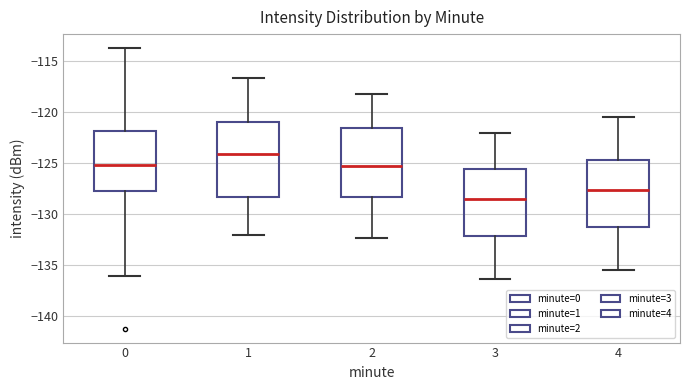

Reading left to right, transcribe this box plot: for each box, give where its median line is, the range the box spans, and where its two whiskers end, as read against the y-axis. The values are not printed on the chart, so give them approximately, as read against the axis.

0: median -125.0, box -127.5 to -122.0, whiskers -136.0 to -114.0
1: median -124.0, box -128.5 to -121.0, whiskers -132.0 to -116.5
2: median -125.5, box -128.5 to -121.5, whiskers -132.5 to -118.0
3: median -128.5, box -132.0 to -125.5, whiskers -136.5 to -122.0
4: median -127.5, box -131.5 to -124.5, whiskers -135.5 to -120.5